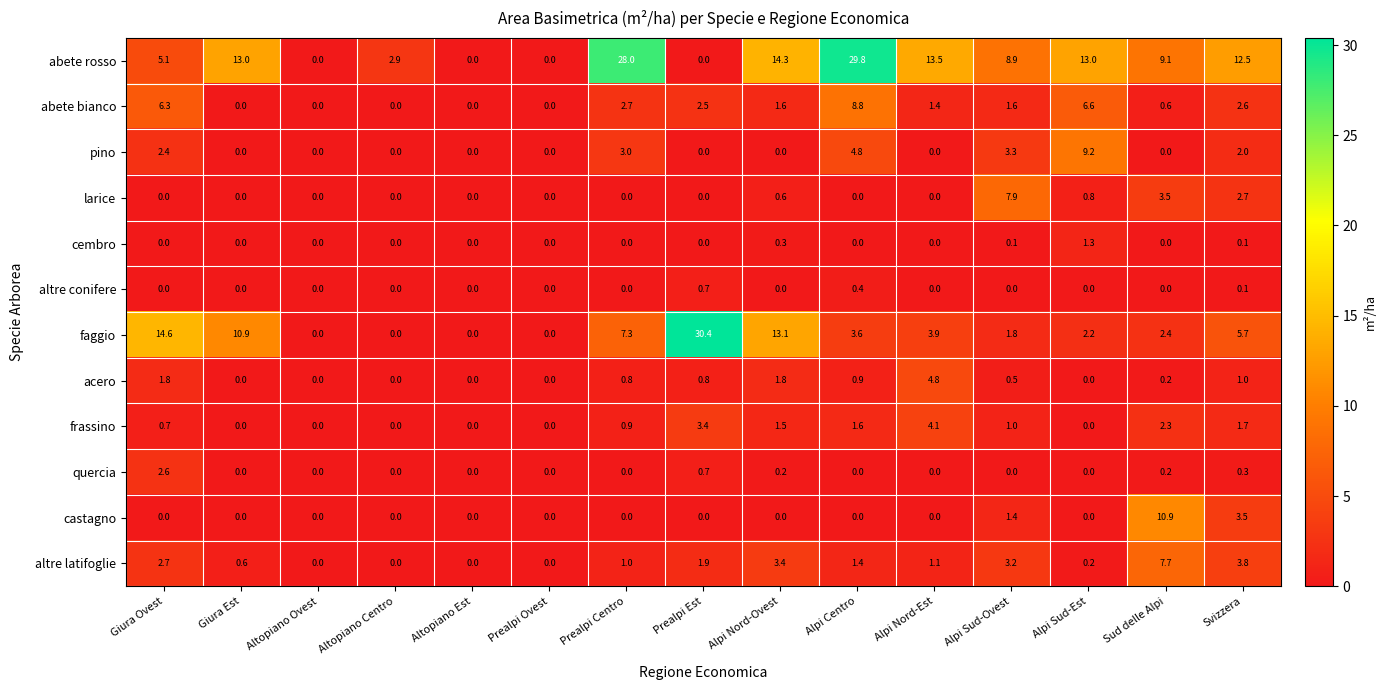

Is it true that altre conifere equals 0.1 at Svizzera?

True